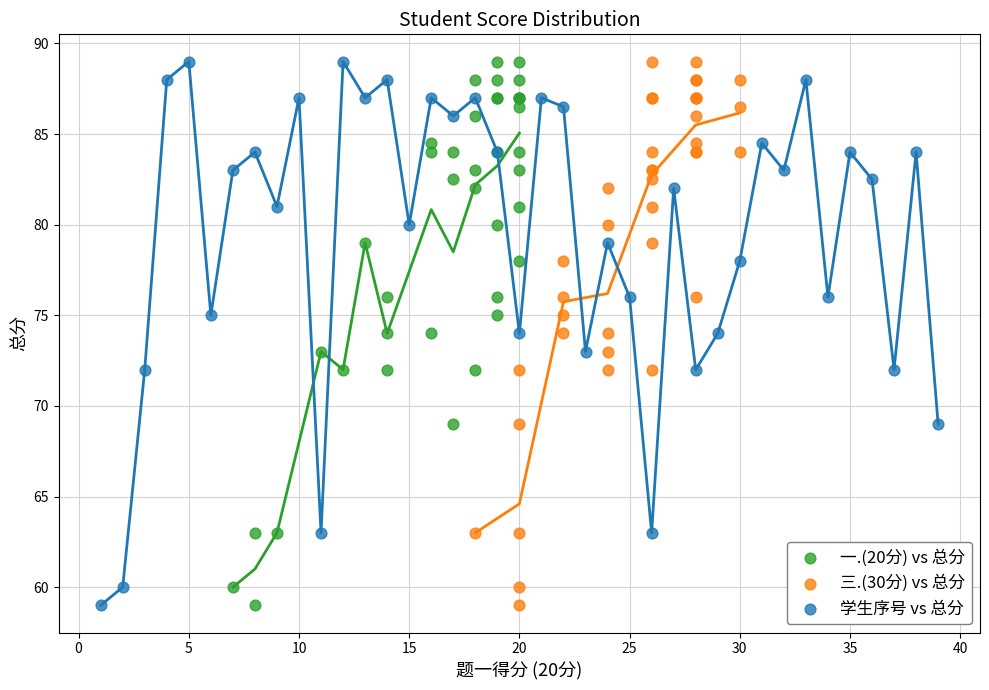

What are all the series names shown in the legend?

一.(20分) vs 总分, 三.(30分) vs 总分, 学生序号 vs 总分